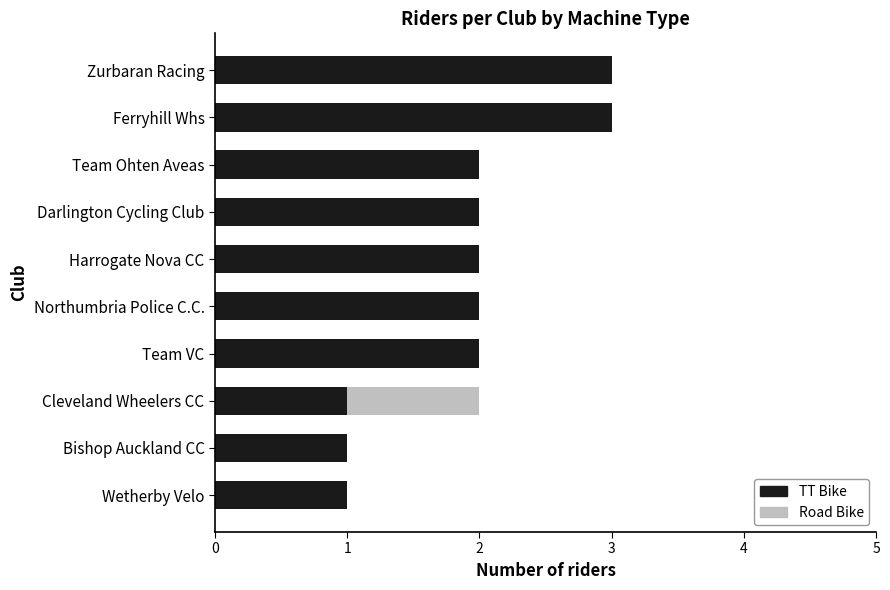

Count the number of data series in this chart.

2